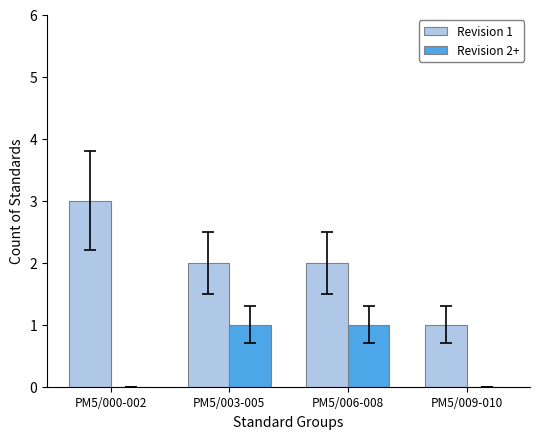

What is the total value across all series at PM5/000-002?

3